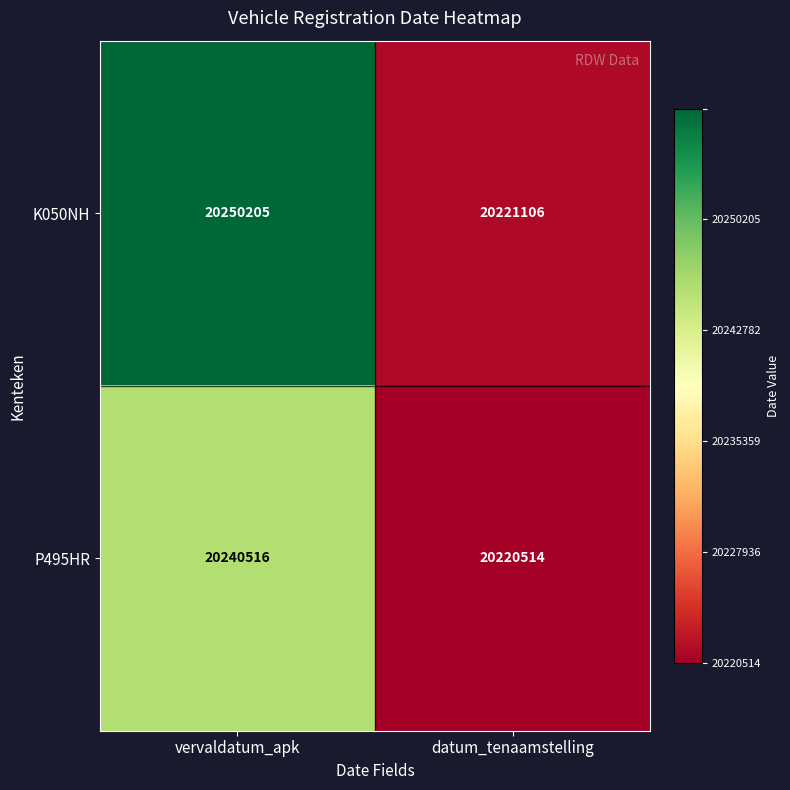

Is it true that P495HR equals 31099564 at vervaldatum_apk?

False